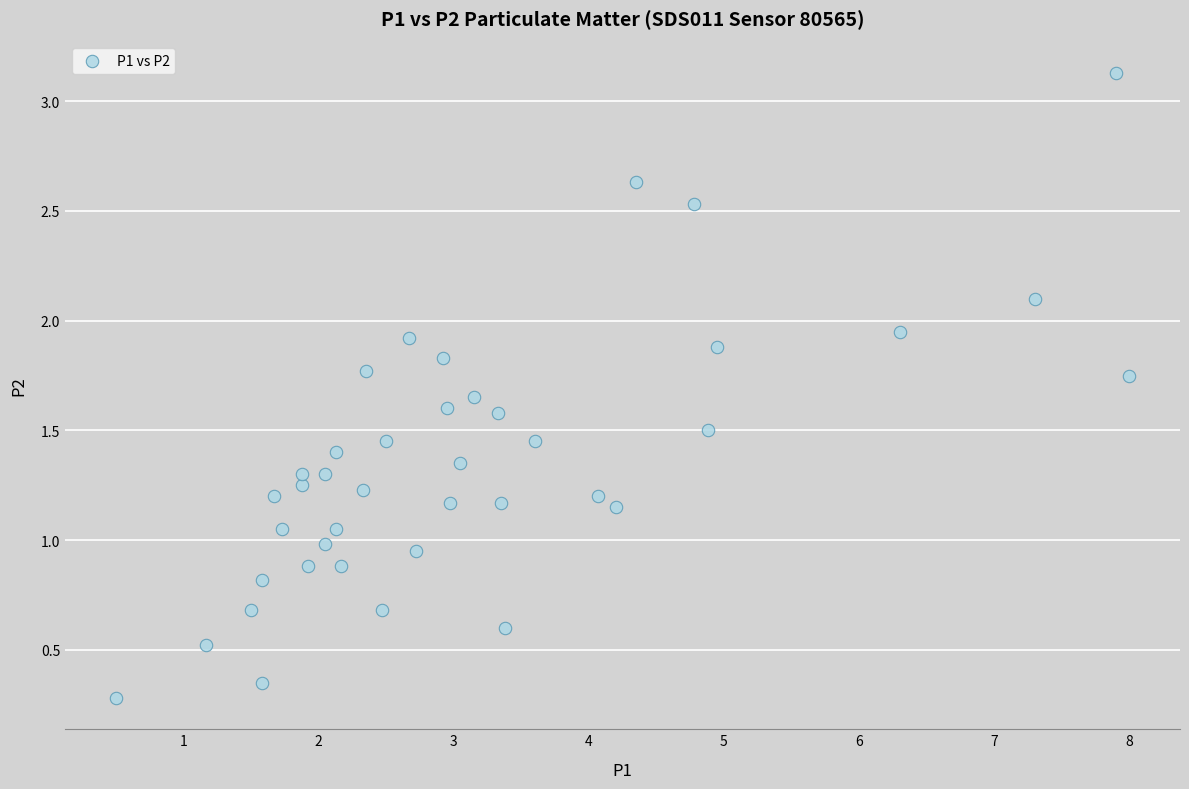

What is the range of X values (max minus min)?

7.5